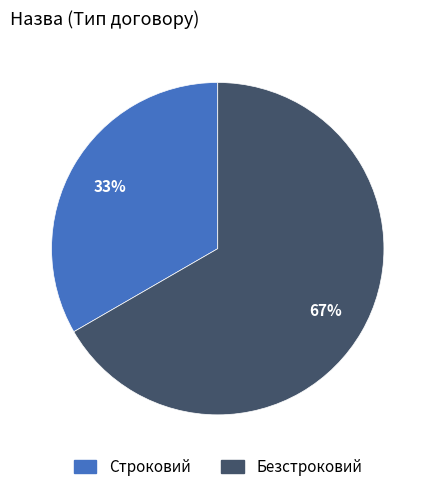

To the nearest percent, what percentage of the pie is Безстроковий?

67%